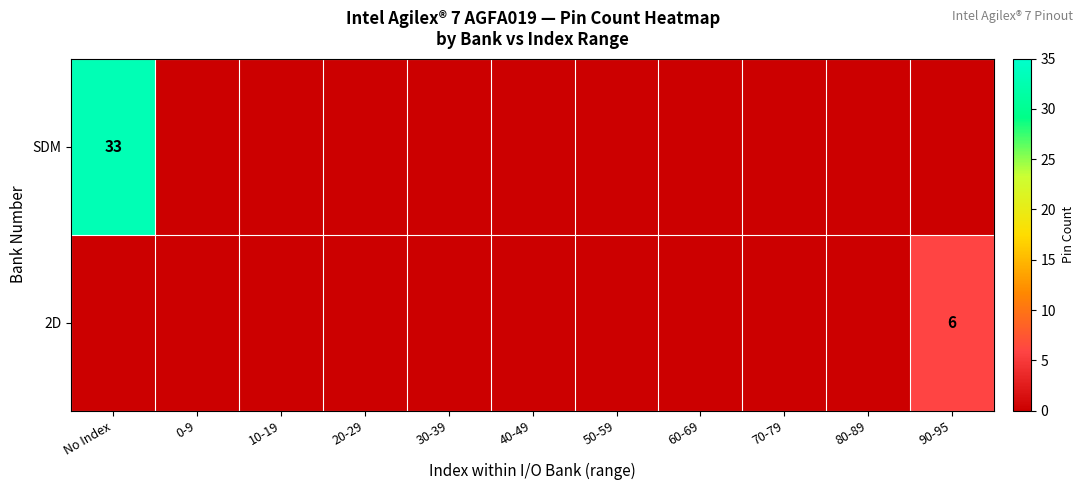

How many values in the SDM series exceed 0?

1